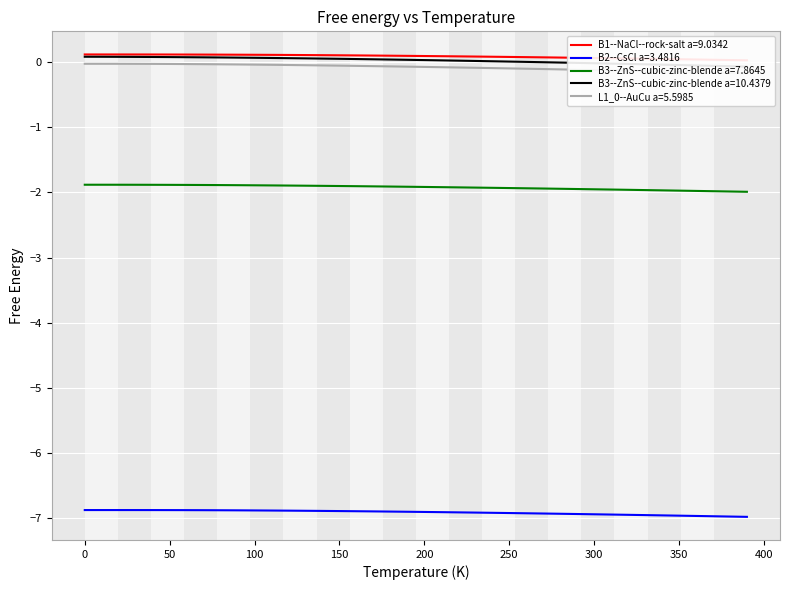

True or false: B2--CsCl a=3.4816 and B3--ZnS--cubic-zinc-blende a=7.8645 cross at least once.

False